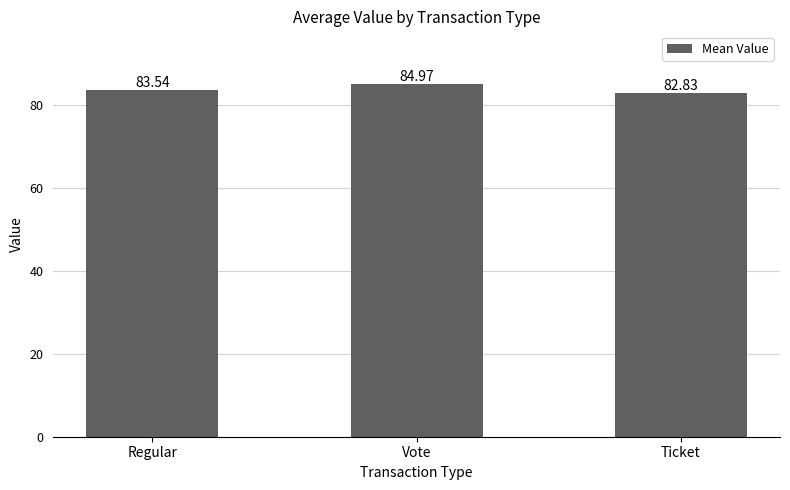

What is the label of the 1st bar from the left?

Regular